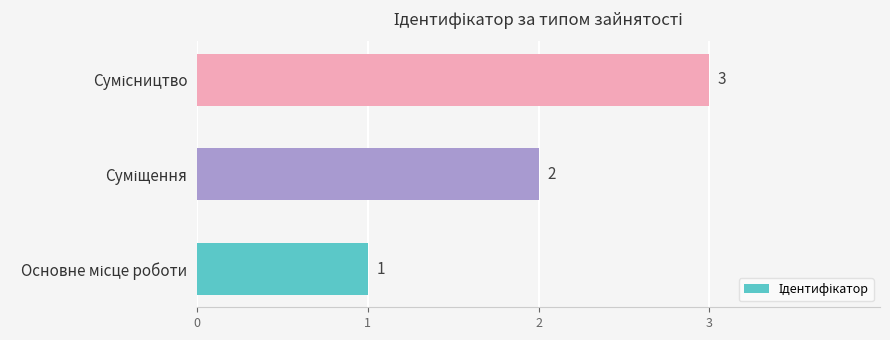

How many values are between 1 and 3?

3